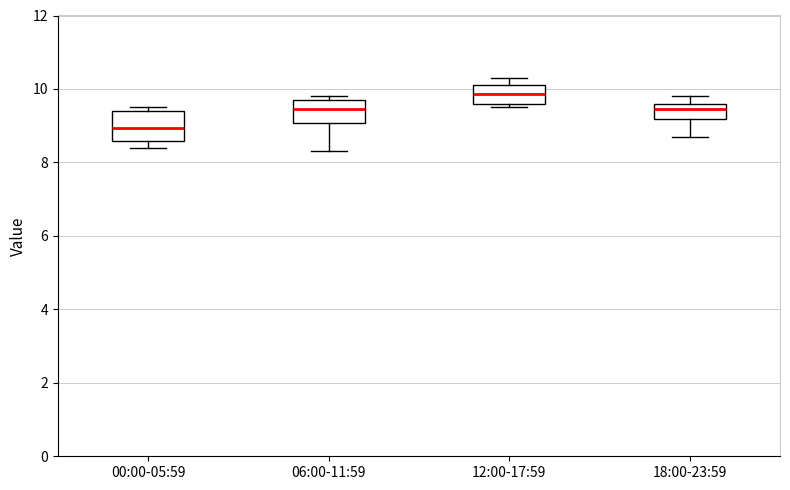

Reading left to right, read every box against the y-axis: the position of its median line, the range the box covers, and the ends of its whiskers. The values are not printed on the chart, so give them approximately, as read against the axis.

00:00-05:59: median 9.0, box 8.6 to 9.4, whiskers 8.4 to 9.6
06:00-11:59: median 9.4, box 9.0 to 9.8, whiskers 8.4 to 9.8 (just above the box's upper edge)
12:00-17:59: median 9.8, box 9.6 to 10.2, whiskers 9.6 (just below the box's lower edge) to 10.4
18:00-23:59: median 9.4, box 9.2 to 9.6, whiskers 8.8 to 9.8